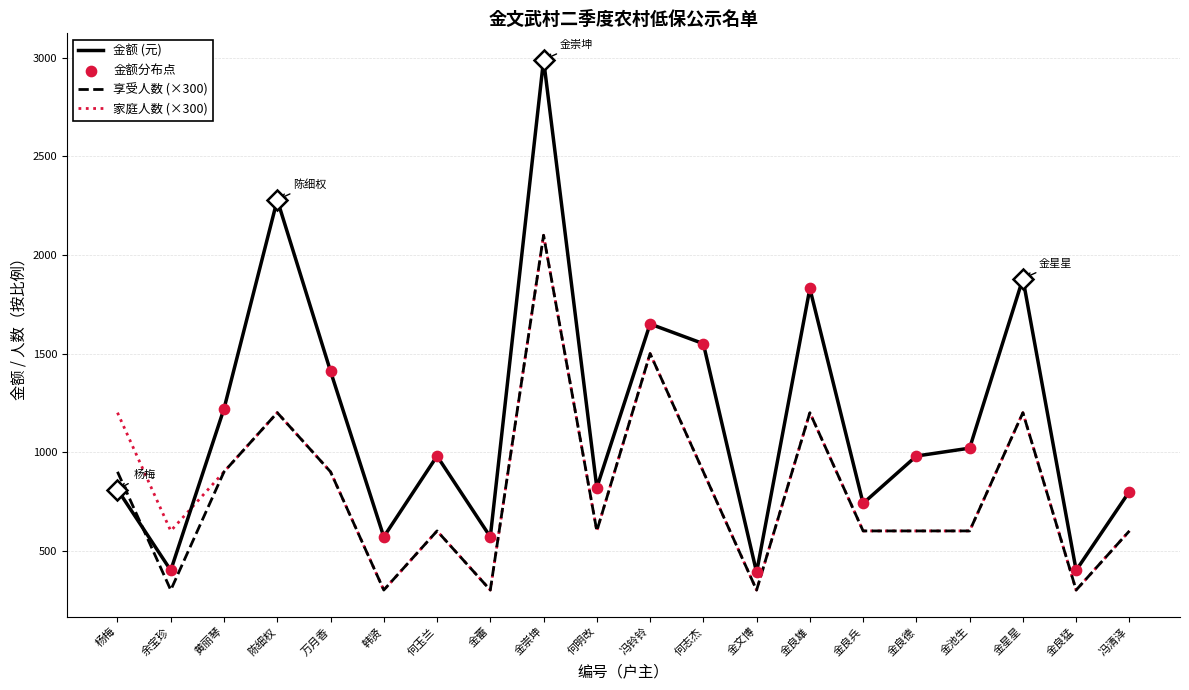

What is the spread (max minus min) of values at 金星星?

680